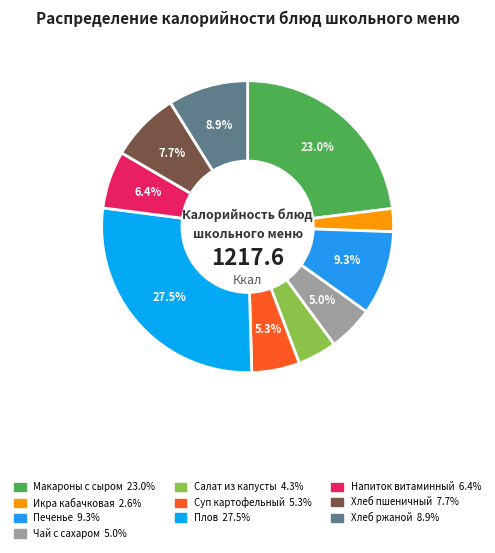

To the nearest percent, what is the difference between the largest and smallest slice percentages?

25%